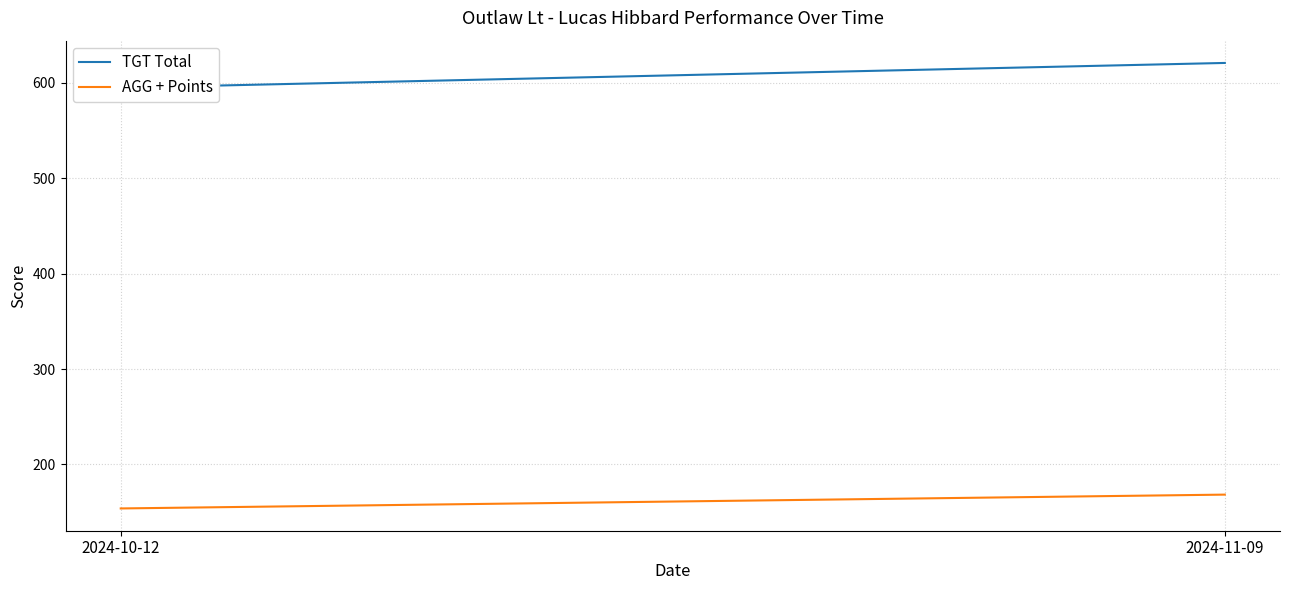

Reading left to right, transcribe all the data shown in this chart.

TGT Total: 2024-10-12=595.0	2024-11-09=621.0
AGG + Points: 2024-10-12=153.8	2024-11-09=168.2